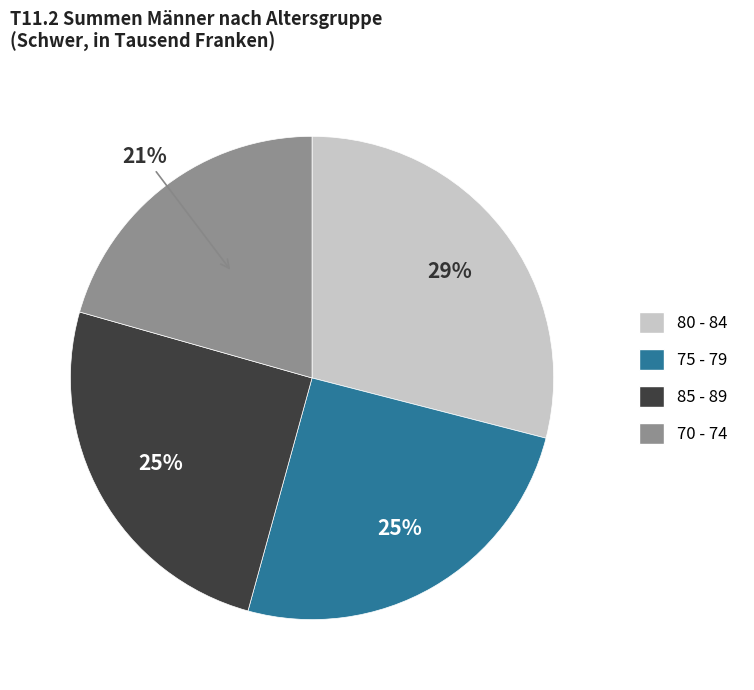

Count the number of slices in the pie.

4